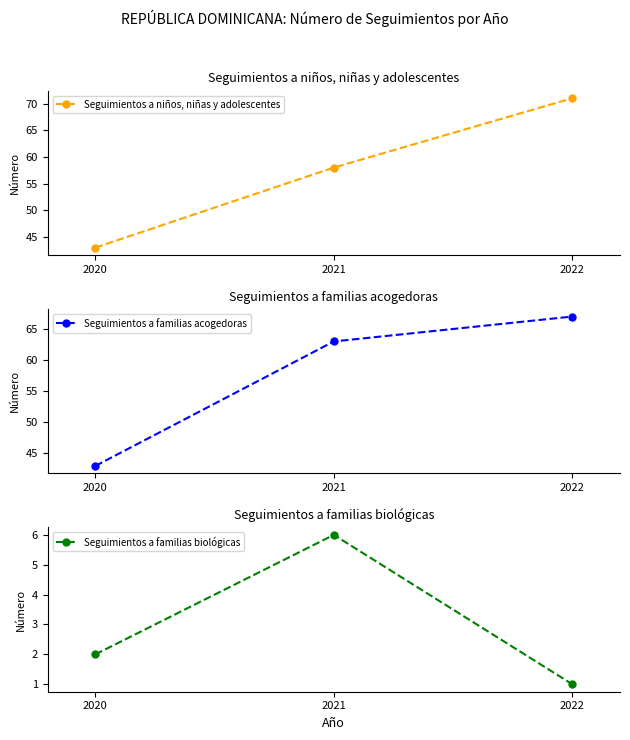

Reading left to right, what are all the values shown in this chart?

Seguimientos a niños, niñas y adolescentes: 2020=43	2021=58	2022=71
Seguimientos a familias acogedoras: 2020=43	2021=63	2022=67
Seguimientos a familias biológicas: 2020=2	2021=6	2022=1